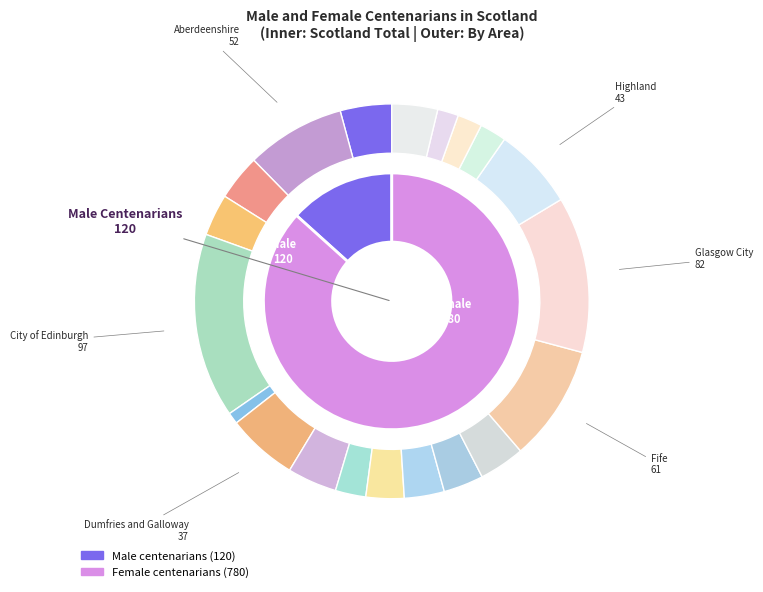

What percentage do Falkirk and Dumfries and Galloway together represent?

7.9%